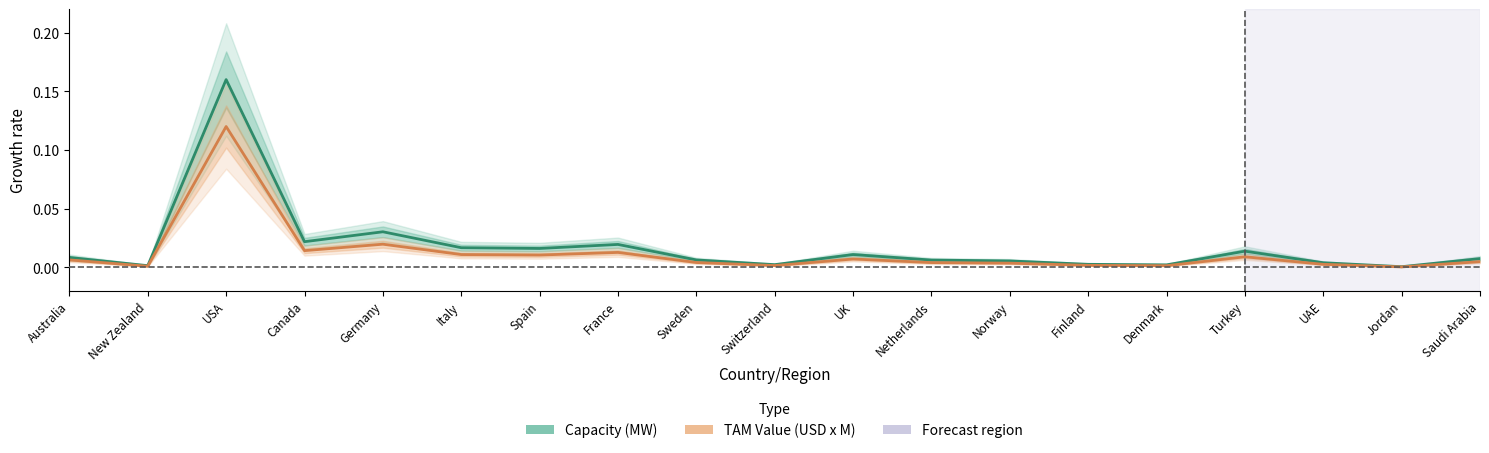

At which label does TAM Value (USD x M) reach its peak?

USA